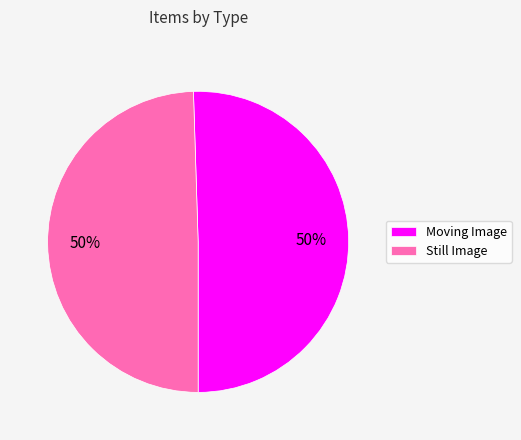

To the nearest percent, what is the average slice percentage?

50%